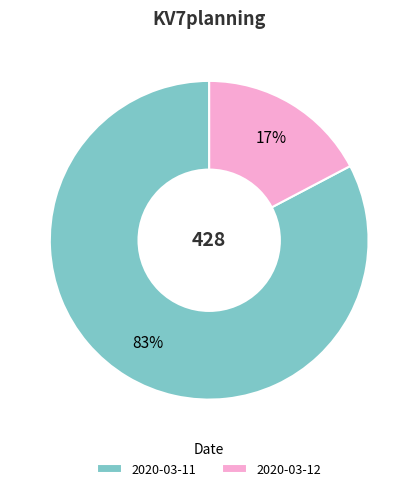

True or false: 2020-03-12 accounts for 17% of the total.

True